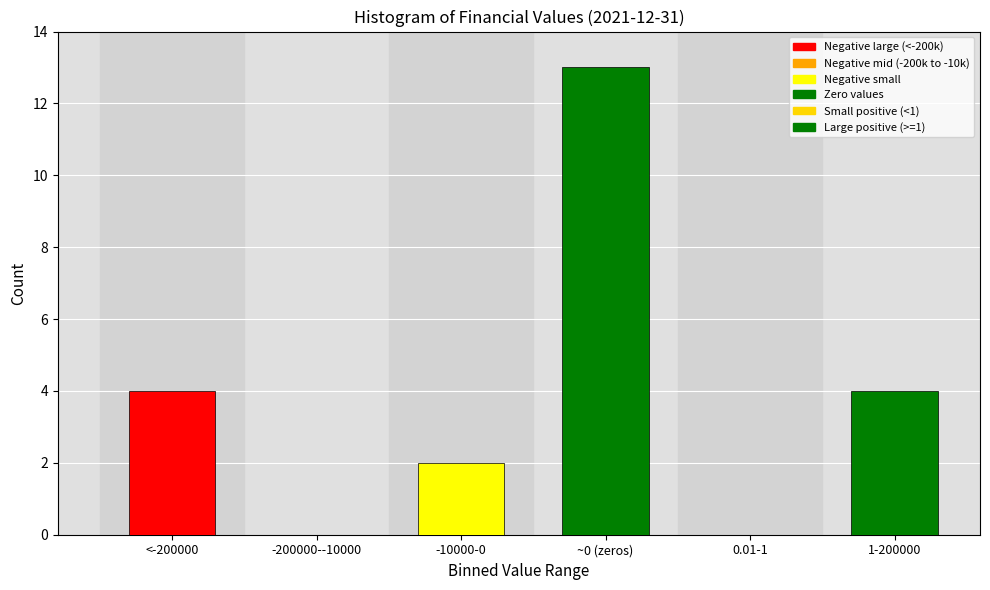

Reading left to right, what are all the values shown in this chart?

<-200000=4	-200000--10000=0	-10000-0=2	~0 (zeros)=13	0.01-1=0	1-200000=4